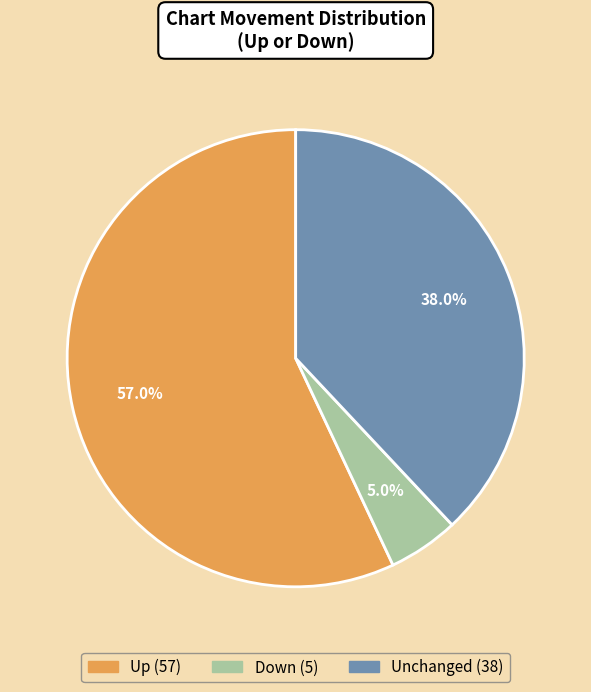

Is there a majority slice in this chart?

Yes